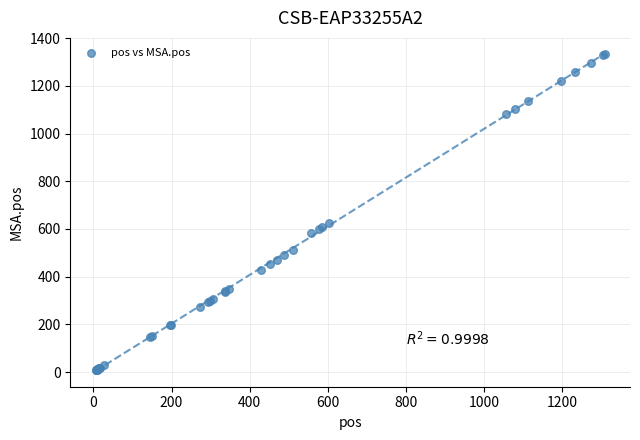

What Y value in the scatter plot is closest to 670?

627